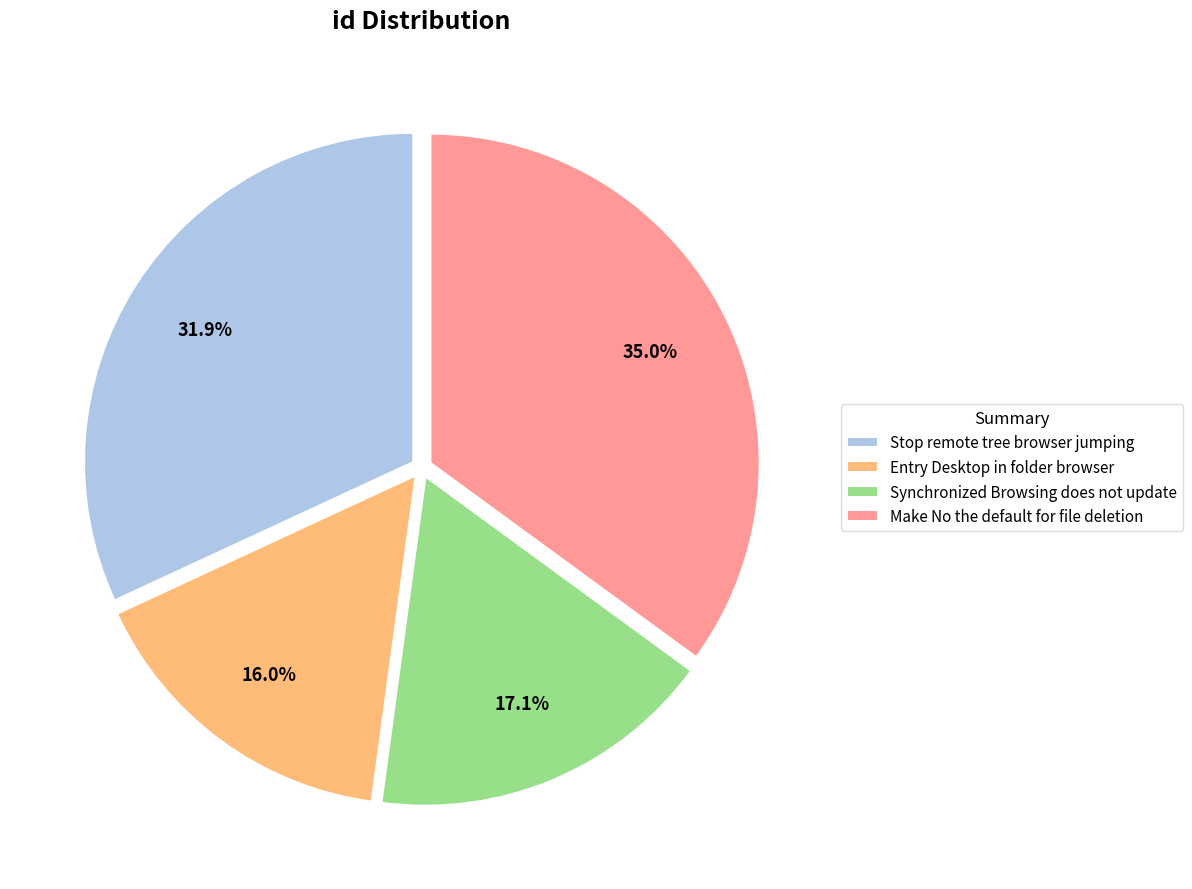

Rank the categories by value from highest to lowest.

Make No the default for file deletion, Stop remote tree browser jumping, Synchronized Browsing does not update, Entry Desktop in folder browser